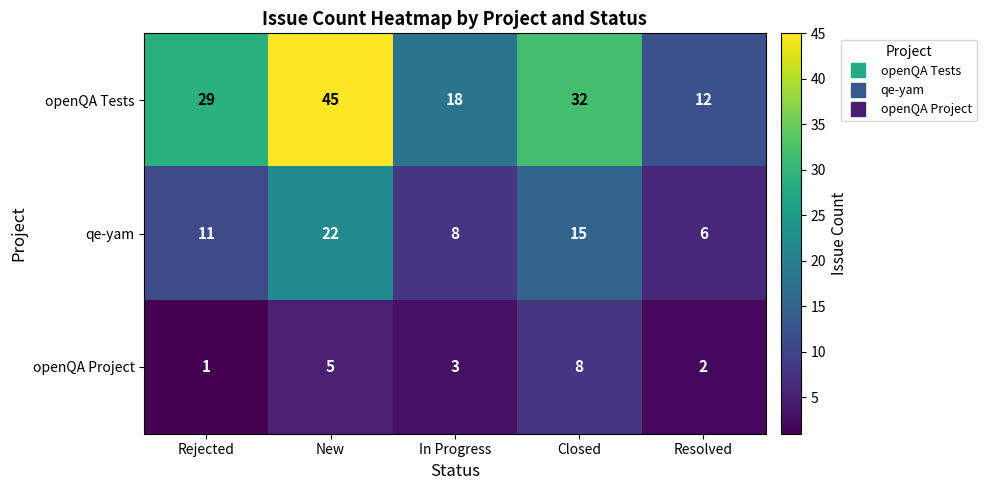

How many categories are shown in the chart?

5